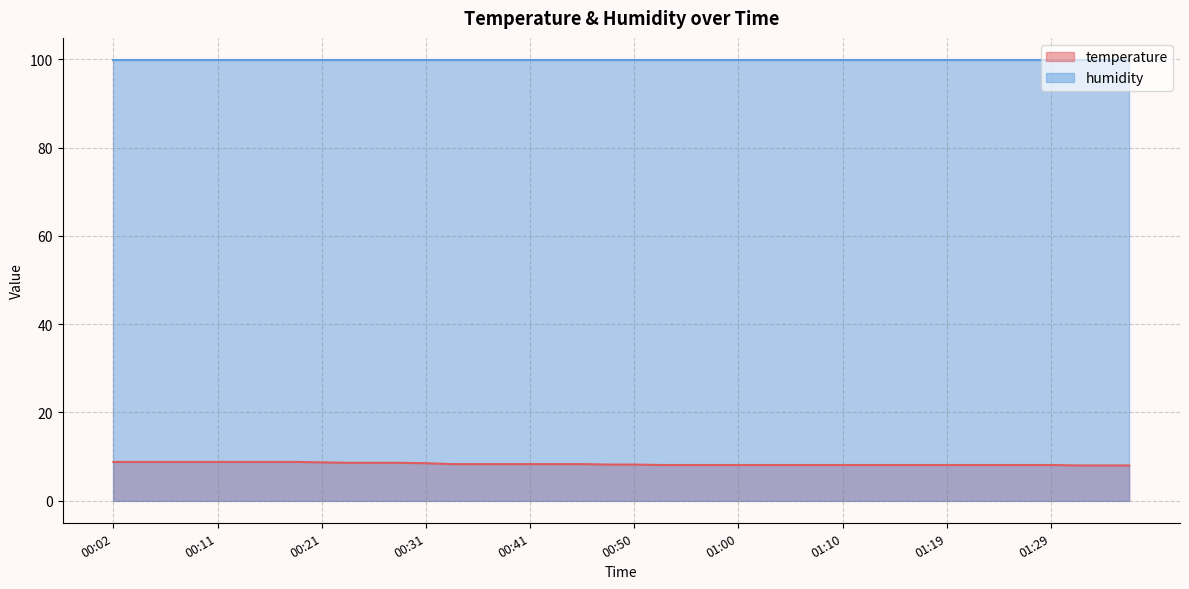

At which category does the chart reach its peak across all series?

00:02